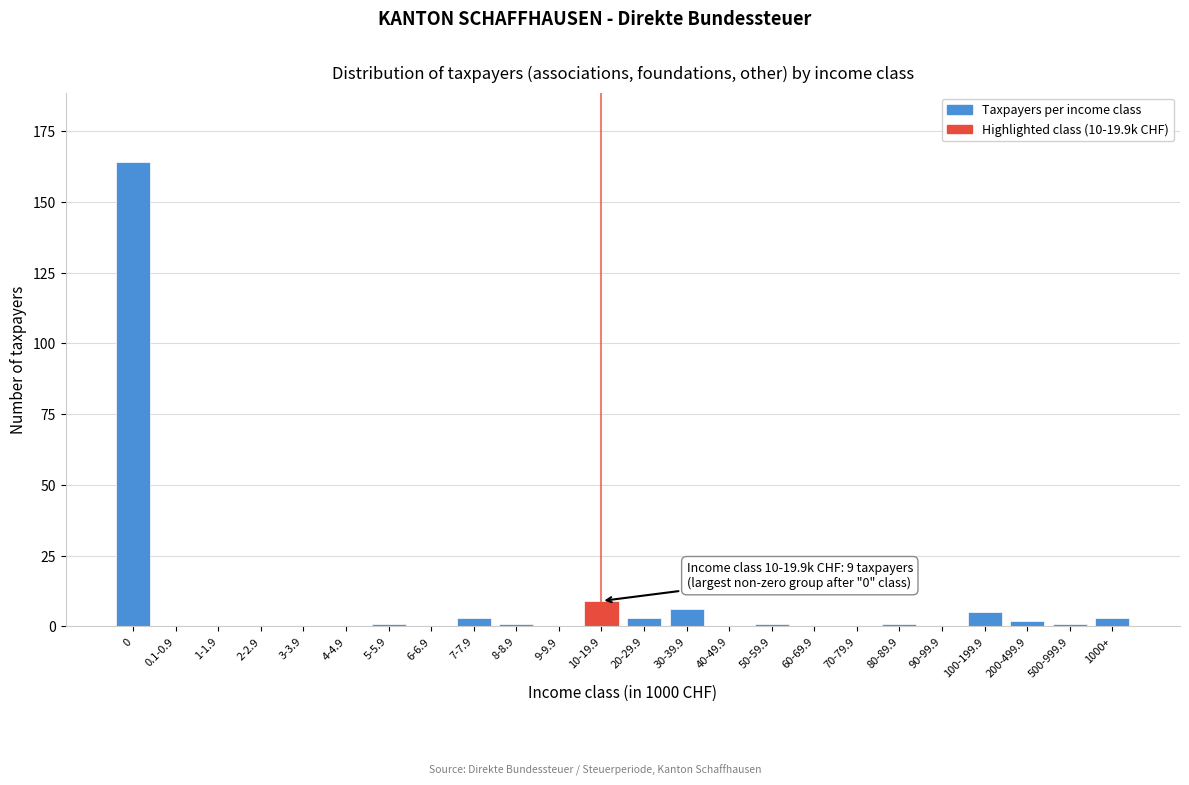

Reading left to right, list all the values displayed in this chart.

0=164	0.1-0.9=0	1-1.9=0	2-2.9=0	3-3.9=0	4-4.9=0	5-5.9=1	6-6.9=0	7-7.9=3	8-8.9=1	9-9.9=0	10-19.9=9	20-29.9=3	30-39.9=6	40-49.9=0	50-59.9=1	60-69.9=0	70-79.9=0	80-89.9=1	90-99.9=0	100-199.9=5	200-499.9=2	500-999.9=1	1000+=3